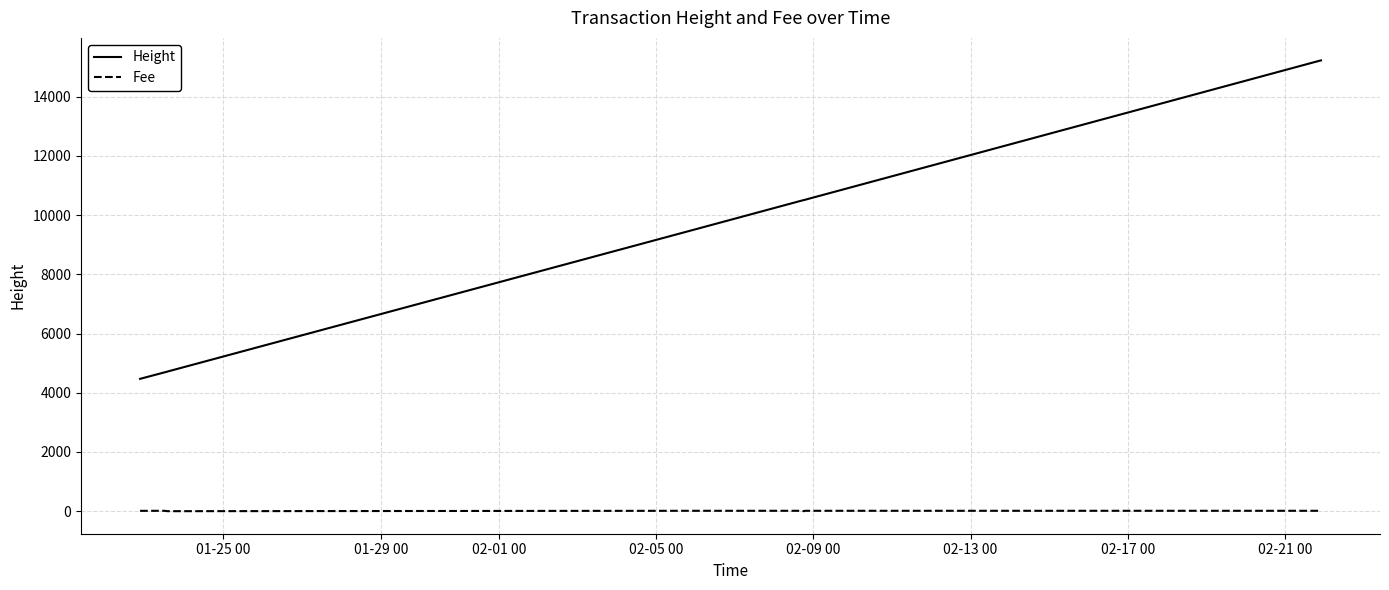

Rank the series by their maximum value, from lowest to highest.

Fee, Height